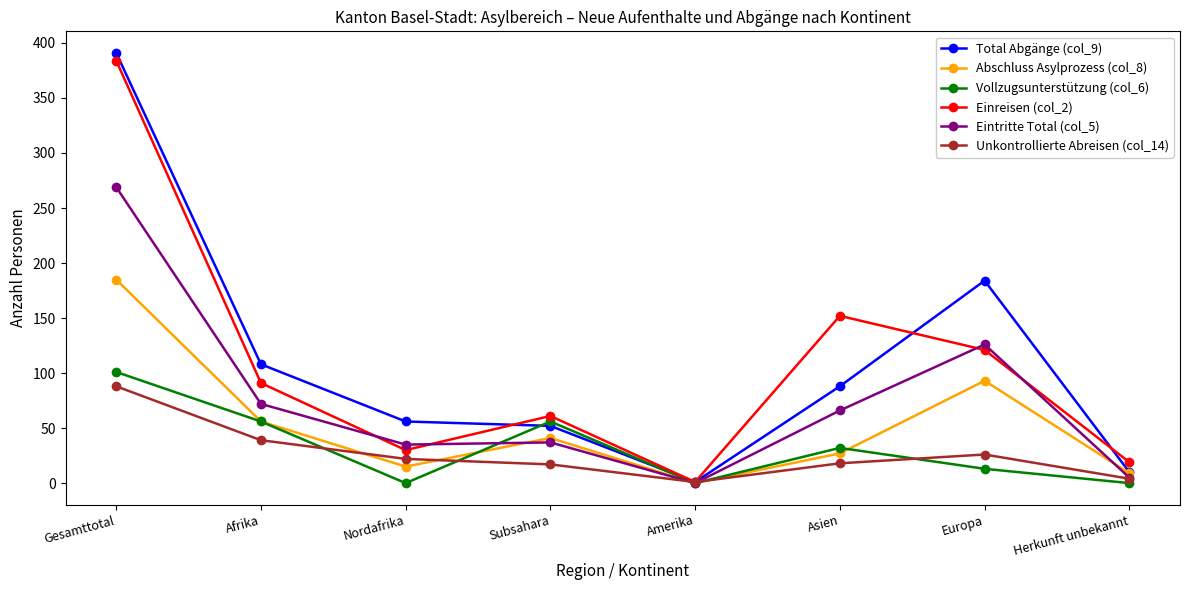

What is the label of the 7th point from the right?

Afrika